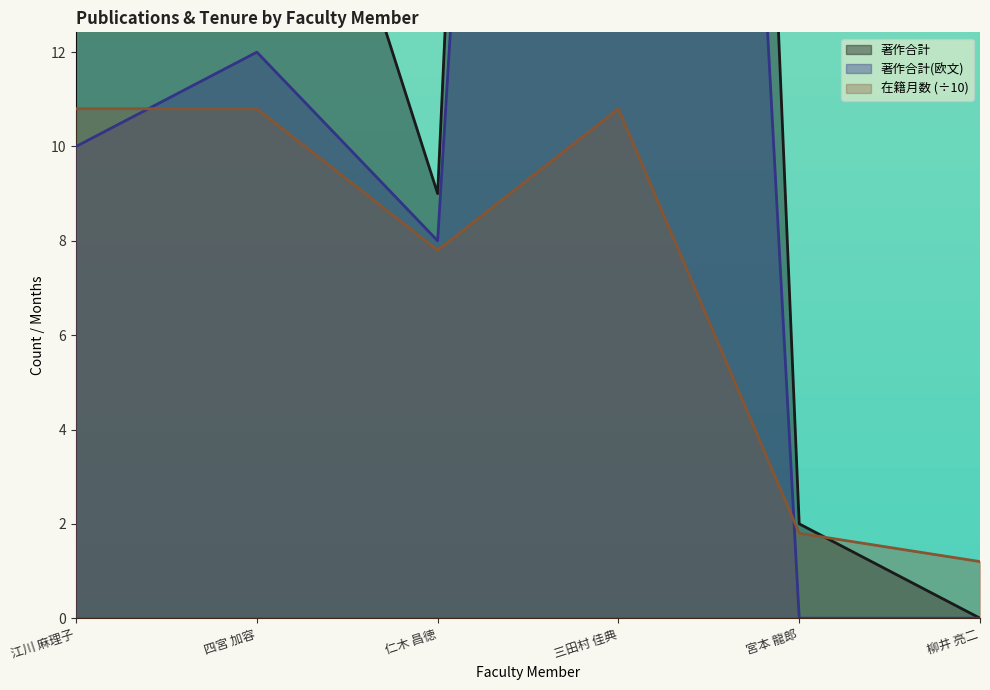

How many times do 著作合計 and 在籍月数 cross each other?

1